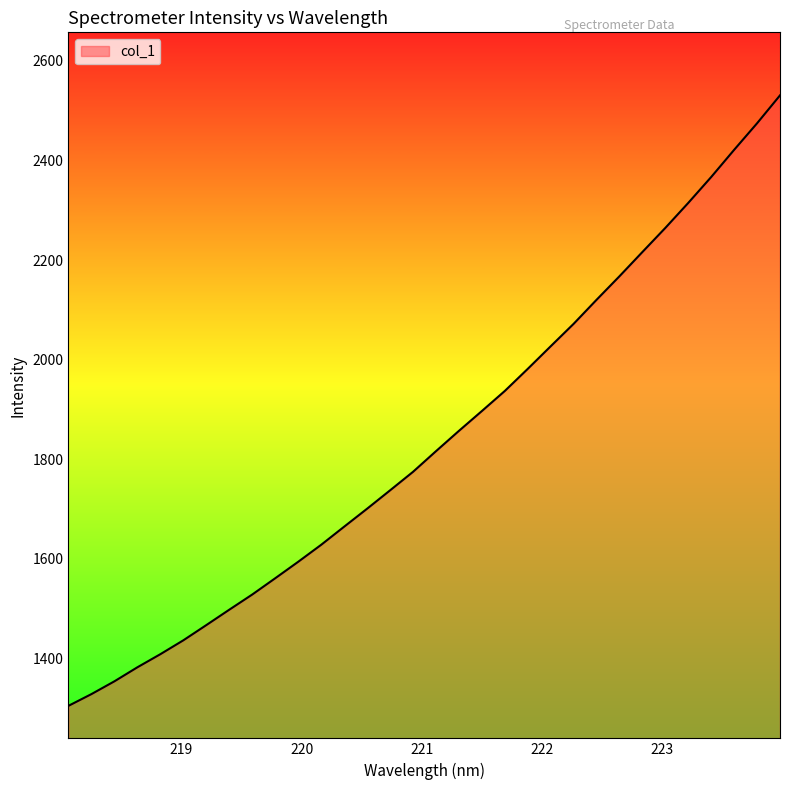

Count the number of categories in the chart.

32